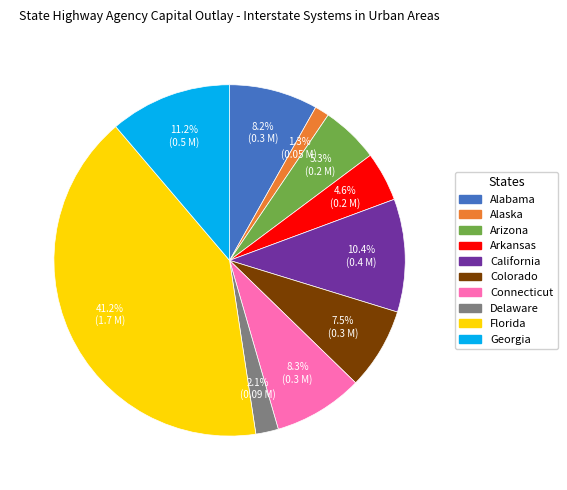

Is Georgia the majority of the pie?

No